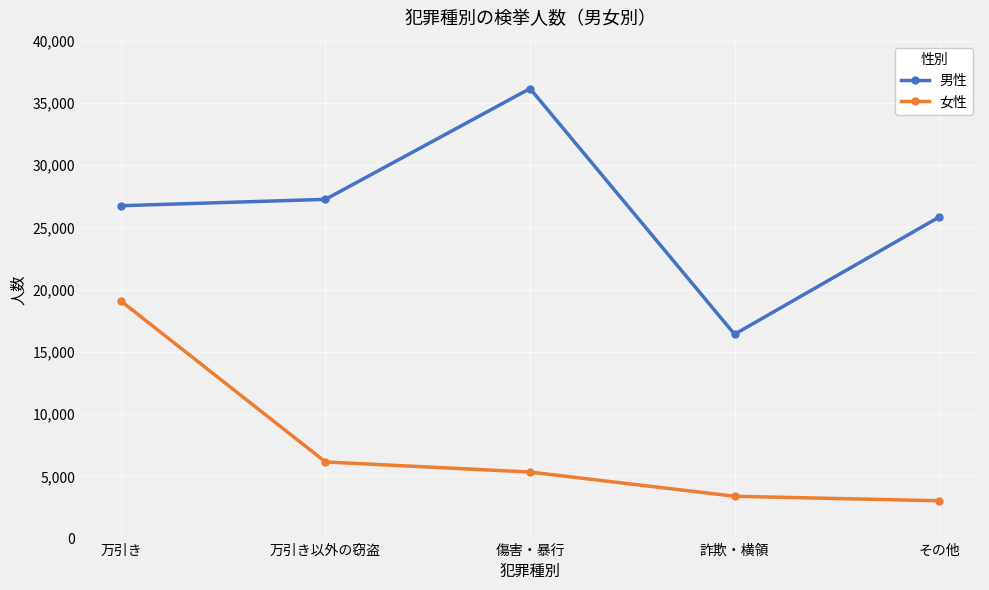

Is the value of 女性 at 詐欺・横領 greater than the value of 男性 at 万引き?

No